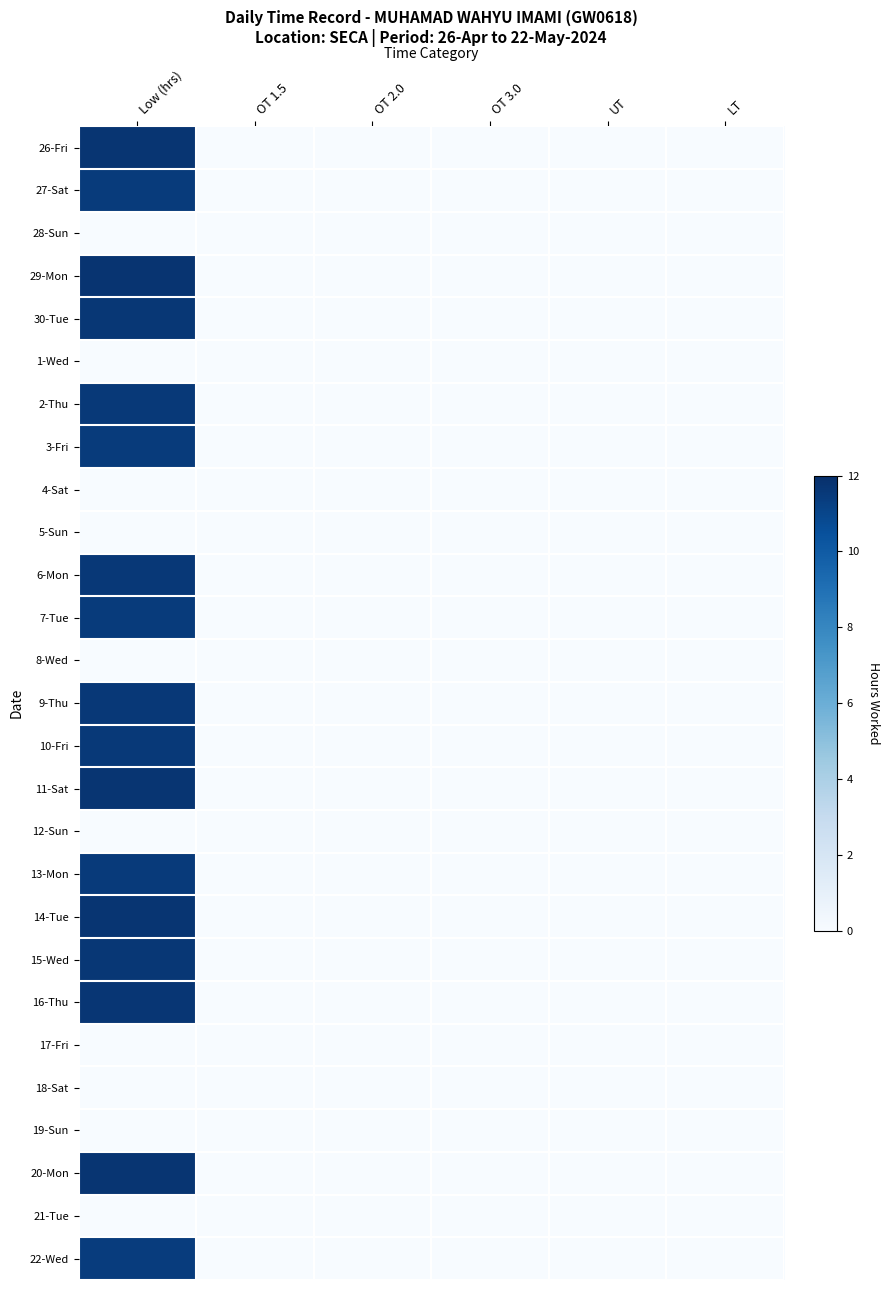

Rank the series by their maximum value, from highest to lowest.

29-Mon, 11-Sat, 26-Fri, 14-Tue, 20-Mon, 16-Thu, 30-Tue, 15-Wed, 6-Mon, 9-Thu, 10-Fri, 2-Thu, 13-Mon, 7-Tue, 27-Sat, 3-Fri, 22-Wed, 28-Sun, 1-Wed, 4-Sat, 5-Sun, 8-Wed, 12-Sun, 17-Fri, 18-Sat, 19-Sun, 21-Tue